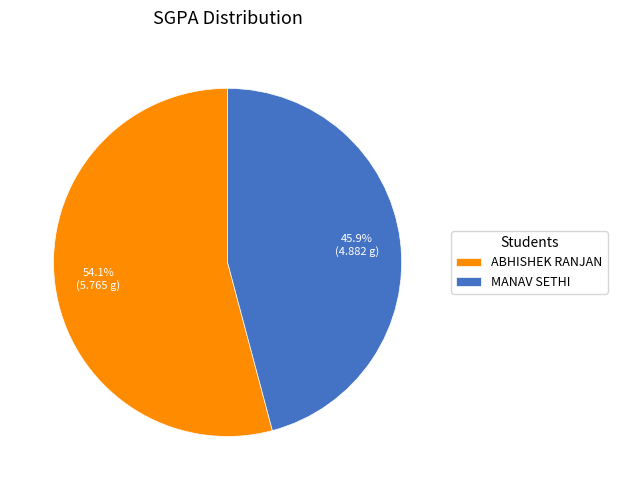

Rank the categories by value from highest to lowest.

ABHISHEK RANJAN, MANAV SETHI